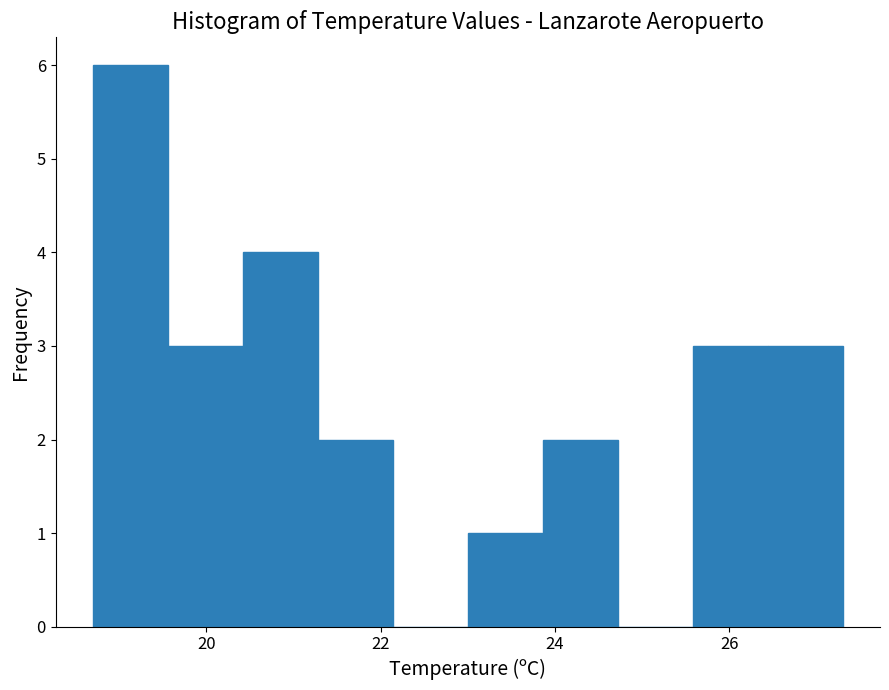

Over which range of the x-axis is the bar tallest?

18.70 to 19.56